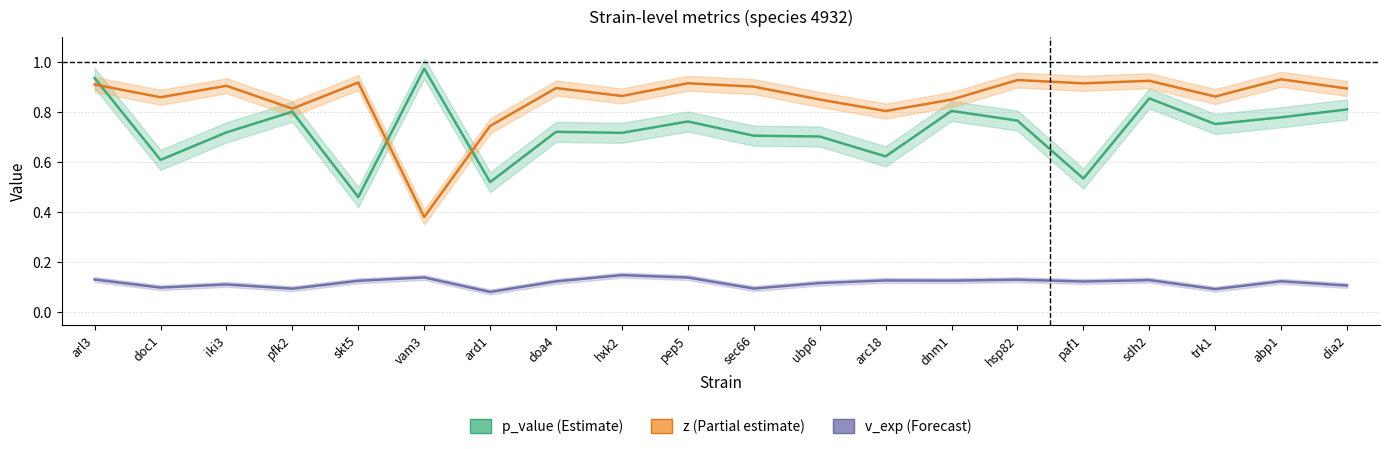

What is the difference between the highest and lowest values at arl3?

0.8